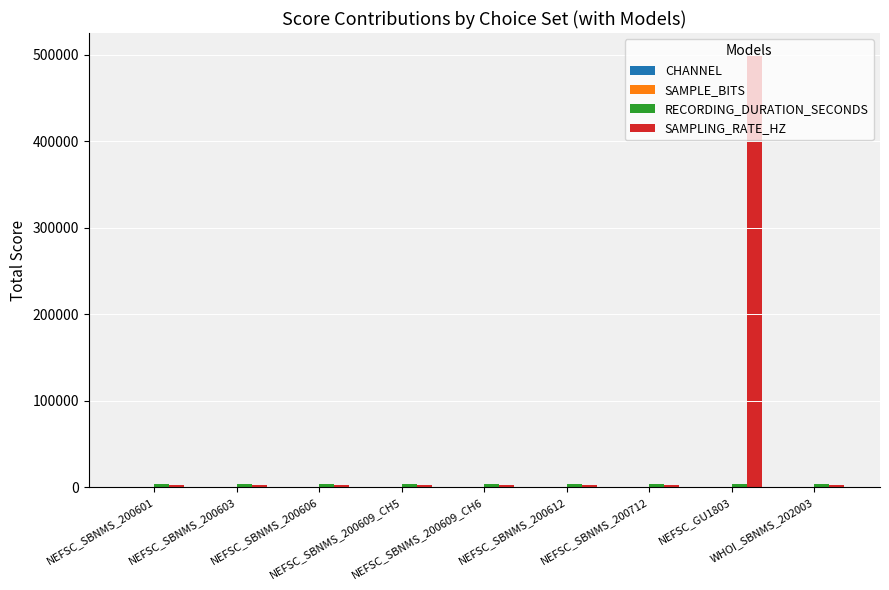

What is the maximum value shown in the chart?

500000